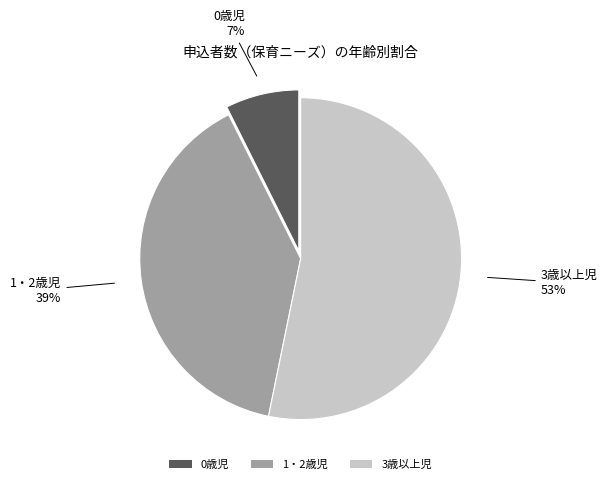

Which has a higher value, 3歳以上児 or 0歳児?

3歳以上児